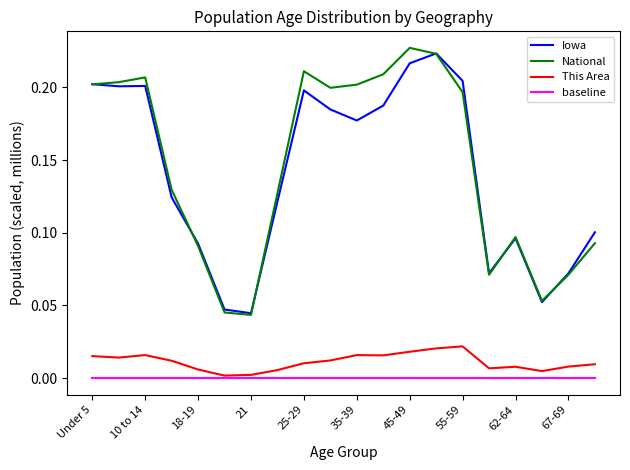

Which series has the largest range (max minus min)?

National